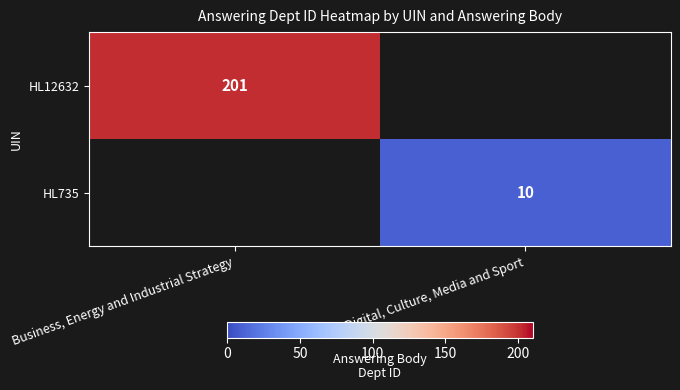

Is it true that HL735 equals 10 at Digital, Culture, Media and Sport?

True